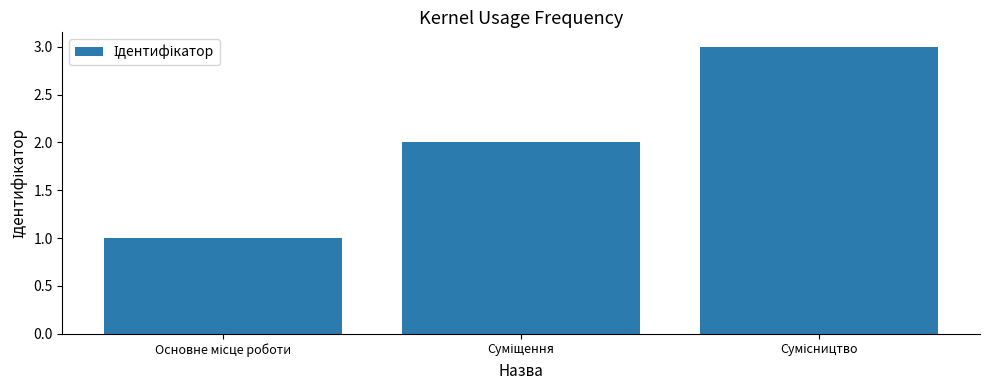

How many distinct data groups are displayed?

1